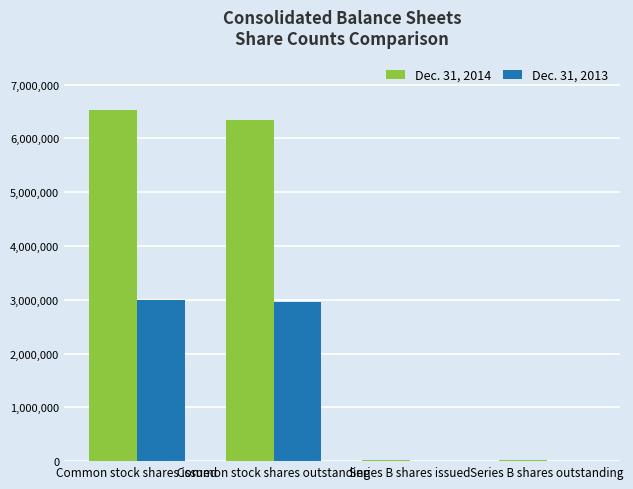

At which category is the sum across all series the highest?

Common stock shares issued